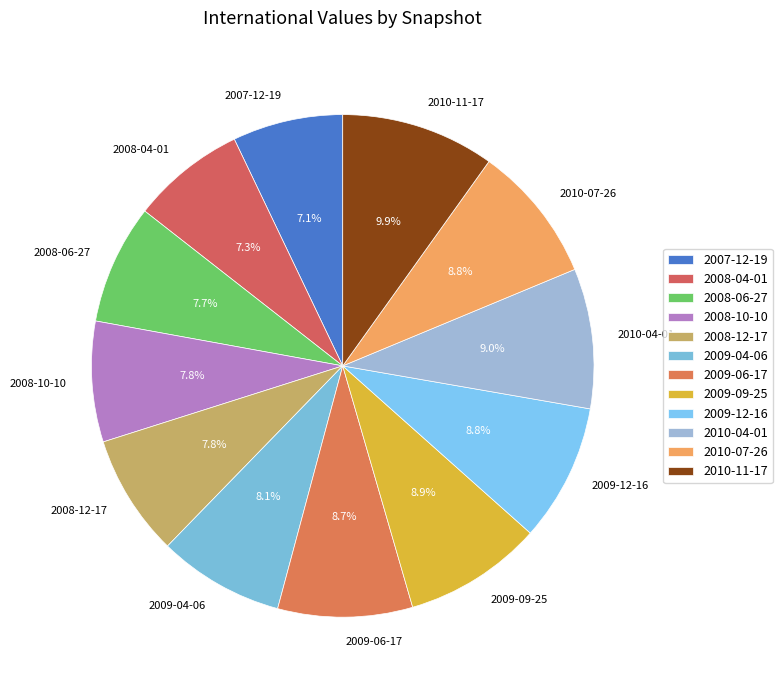

The 2009-06-17 slice represents 9% of the pie. True or false?

True